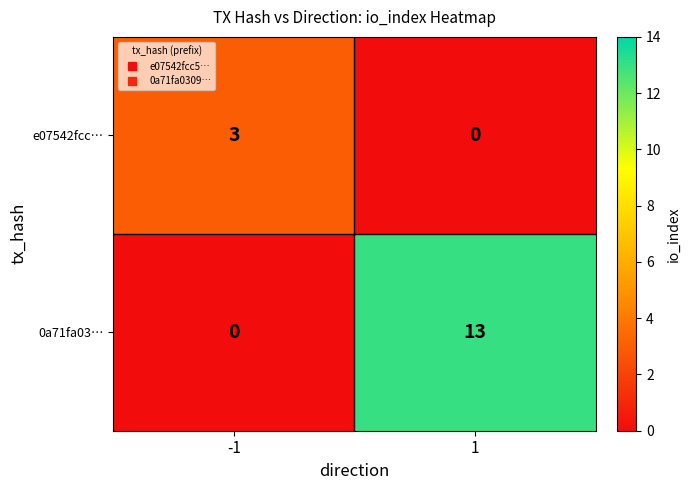

Read the e07542fcc… value at -1.

3